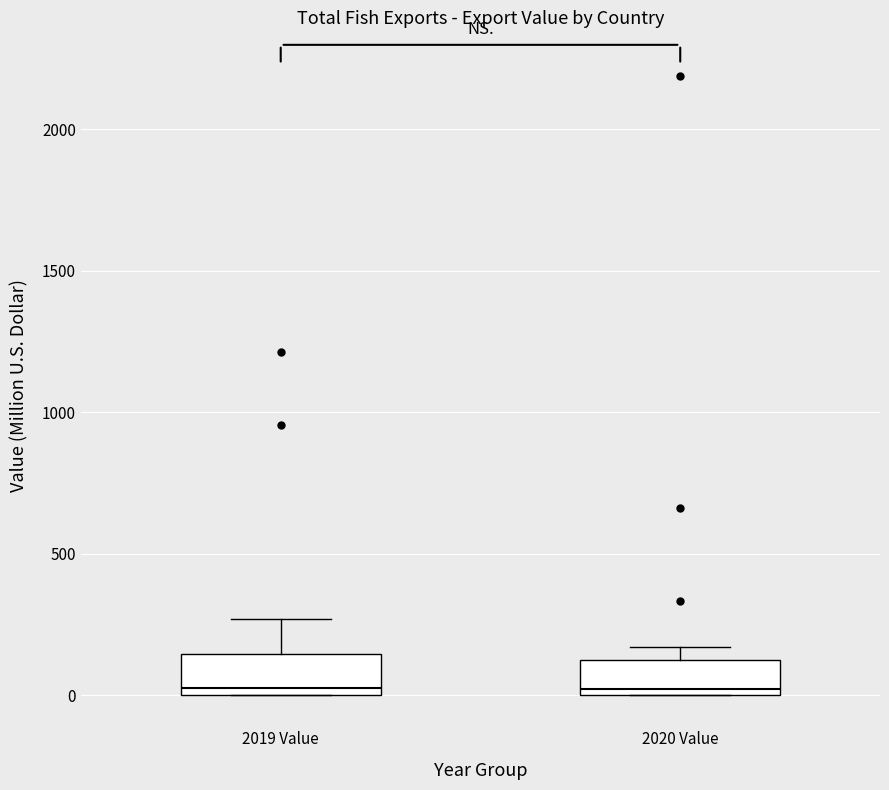

Where is the lower edge of the box for 2020 Value on the y-axis? The values are not printed on the chart, so give them approximately, as read against the axis.

0